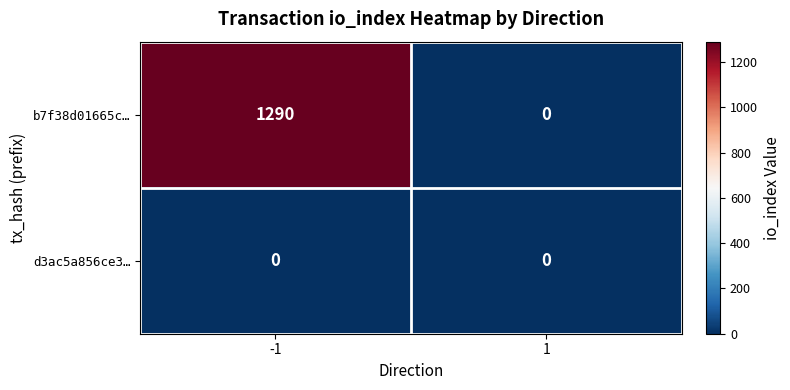

Which series has the largest range (max minus min)?

b7f38d01665c…